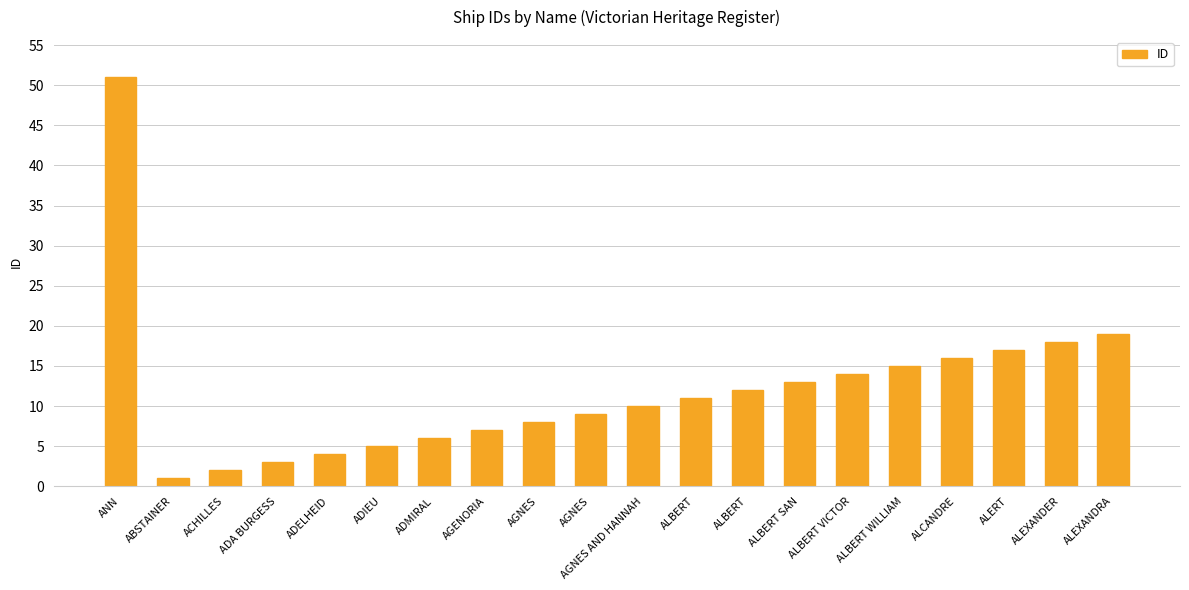

What is the approximate value at ALBERT, to the nearest 10?

10